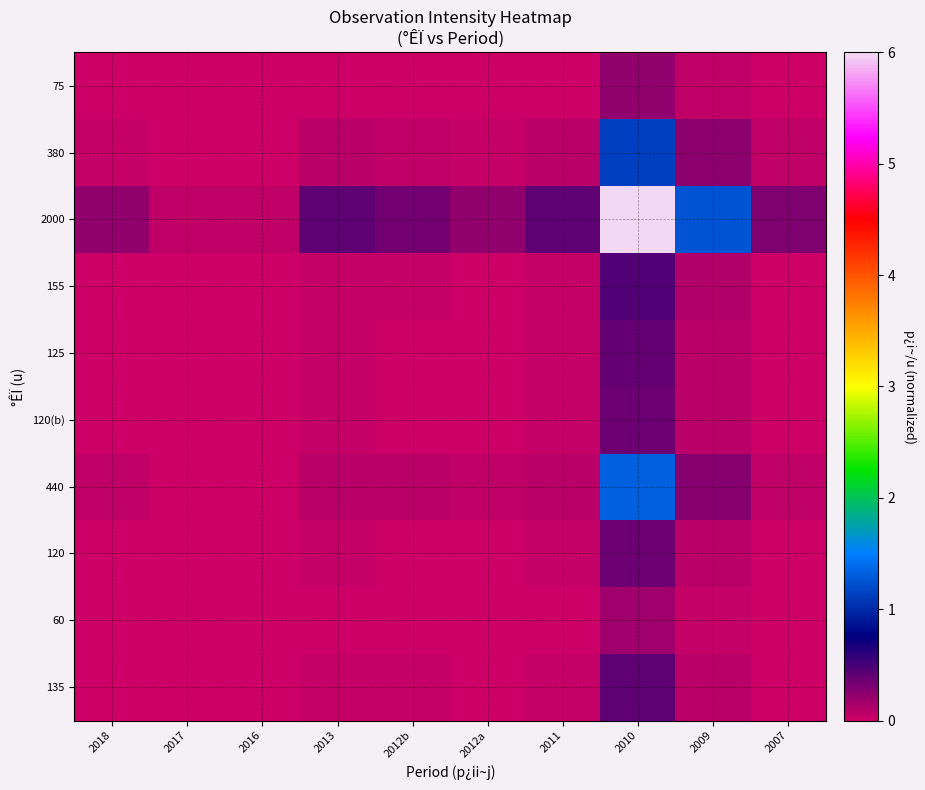

At how many categories does at least one series exceed 0?

10